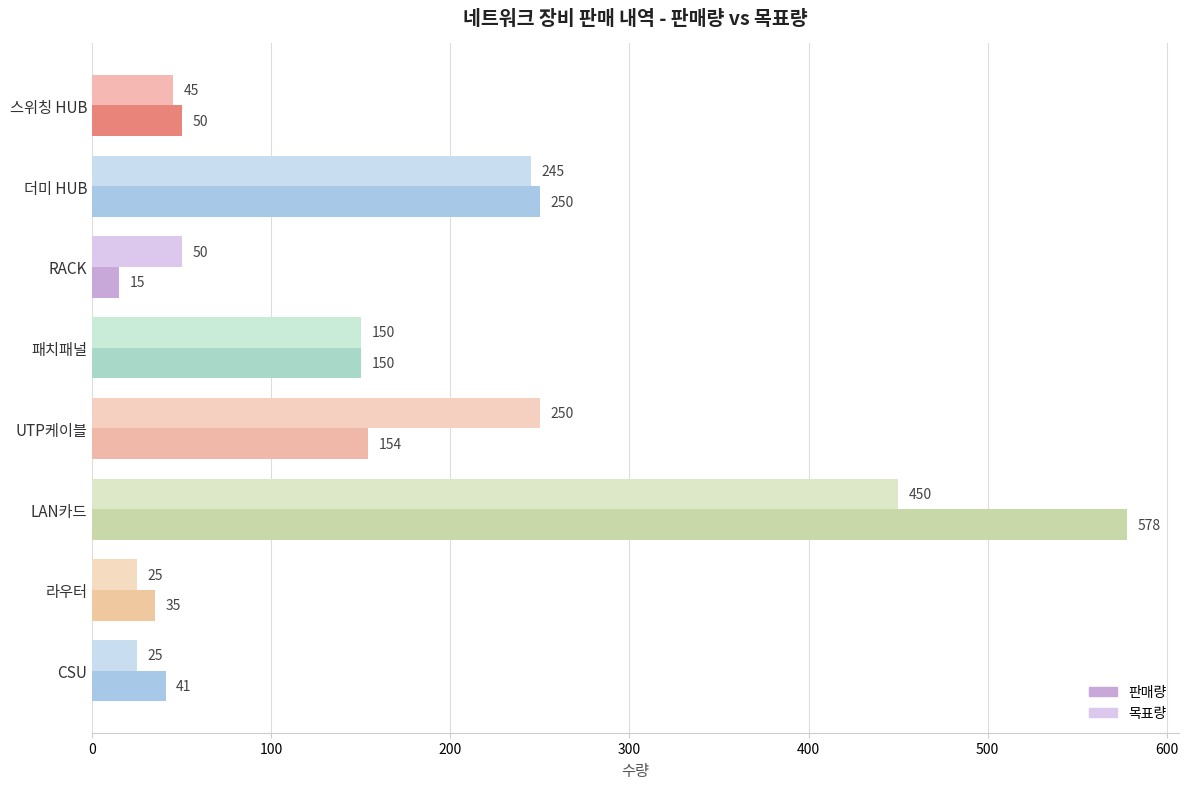

What is the average value of the 판매량 series?

159